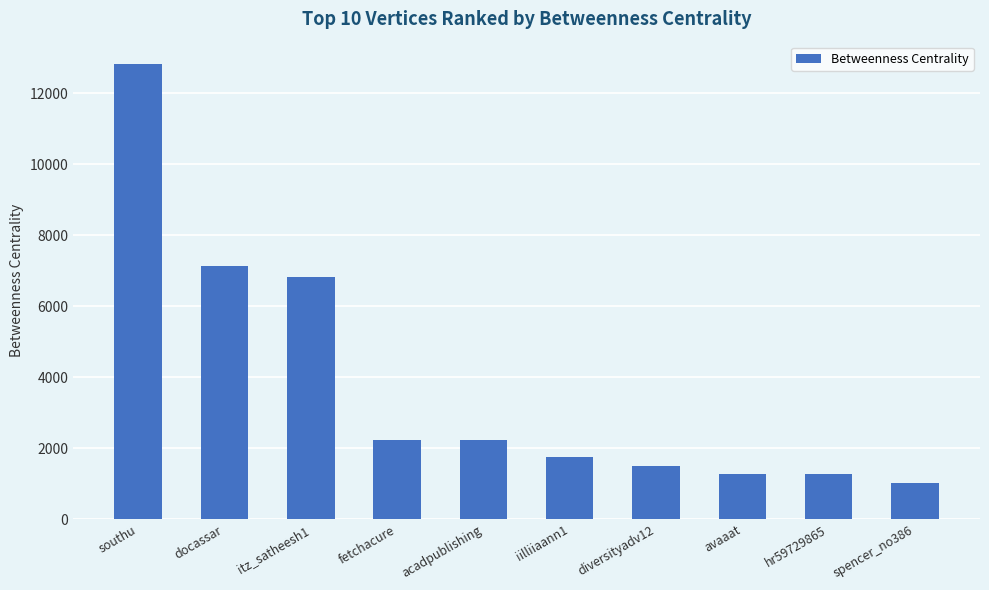

What is the change in value from diversityadv12 to spencer_no386?

-494.0